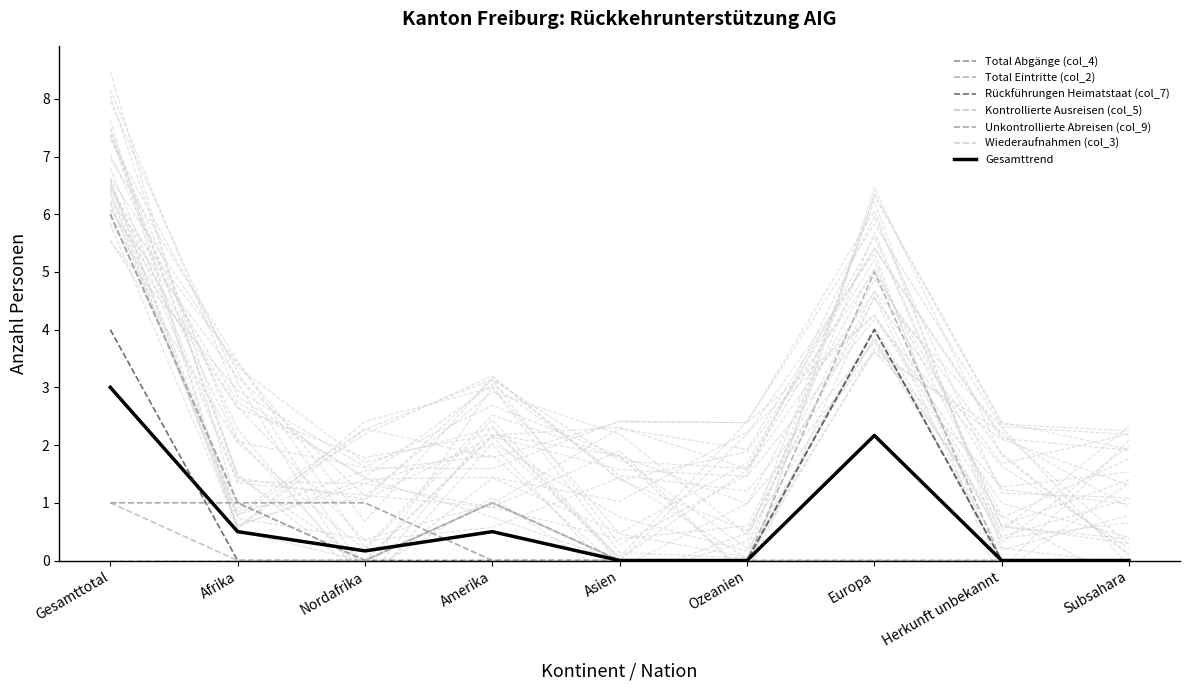

The value of Unkontrollierte Abreisen (col_9) at Asien is 0. True or false?

True